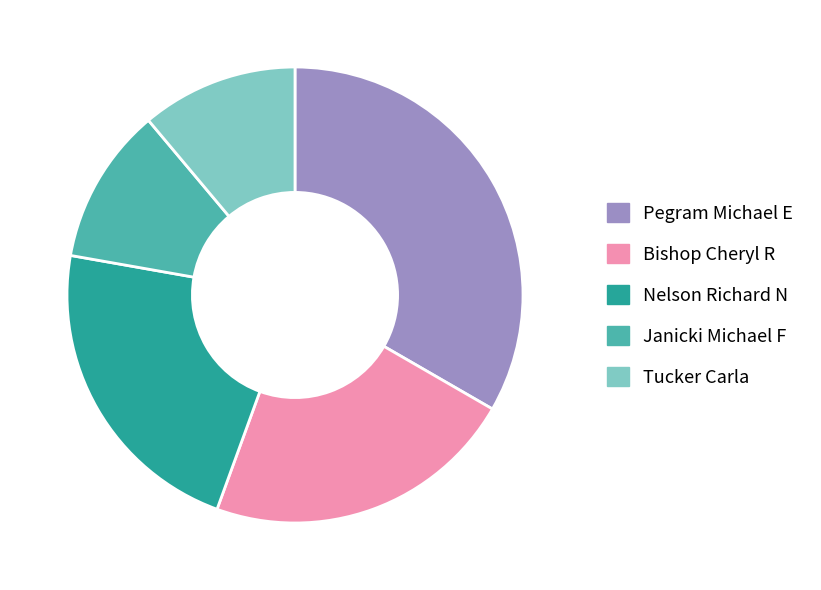

Approximately how many times larger is the value at Janicki Michael F compared to Tucker Carla?

1.0